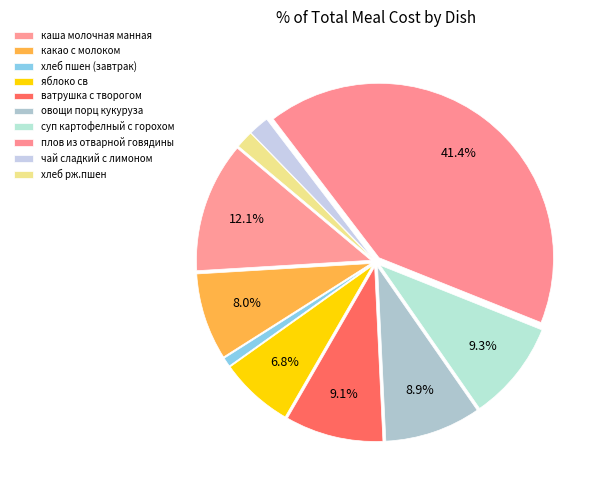

Count the number of slices in the pie.

10